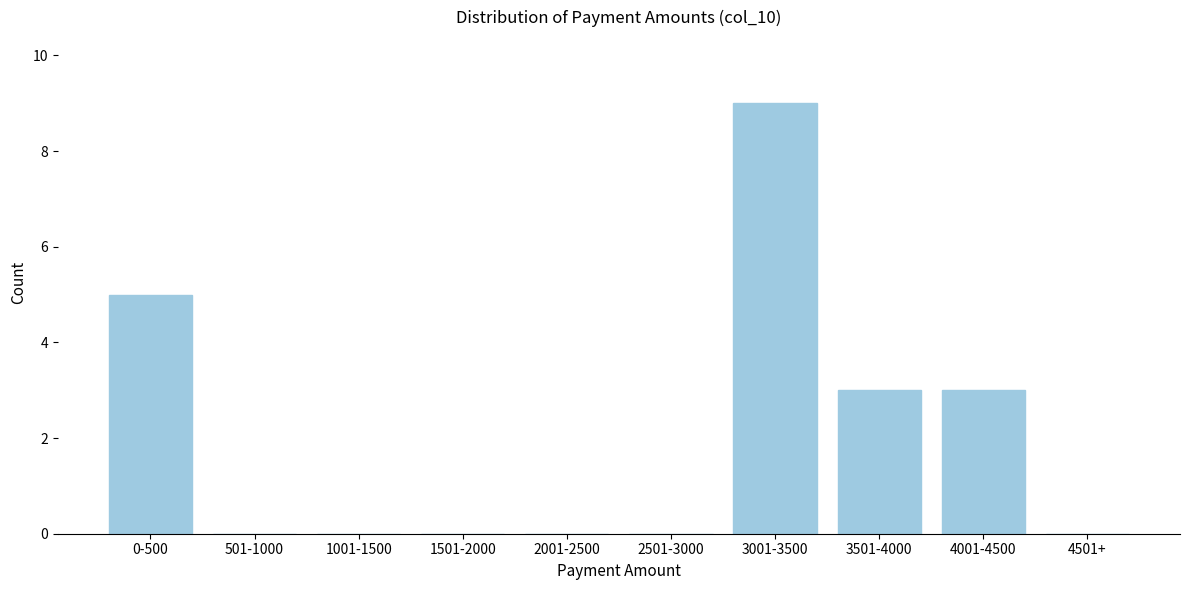

Reading right to left, list all the values displayed in this chart.

4501+=0	4001-4500=3	3501-4000=3	3001-3500=9	2501-3000=0	2001-2500=0	1501-2000=0	1001-1500=0	501-1000=0	0-500=5